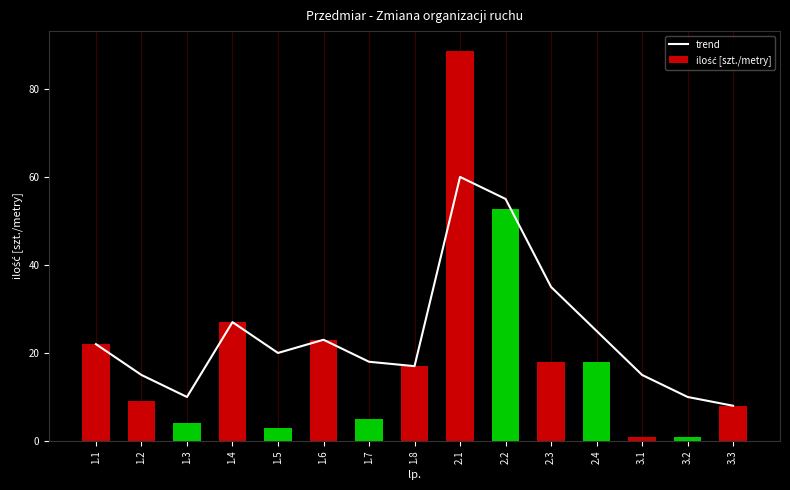

What is the difference between the second highest and minimum values in the ilość [szt./metry] series?

51.8